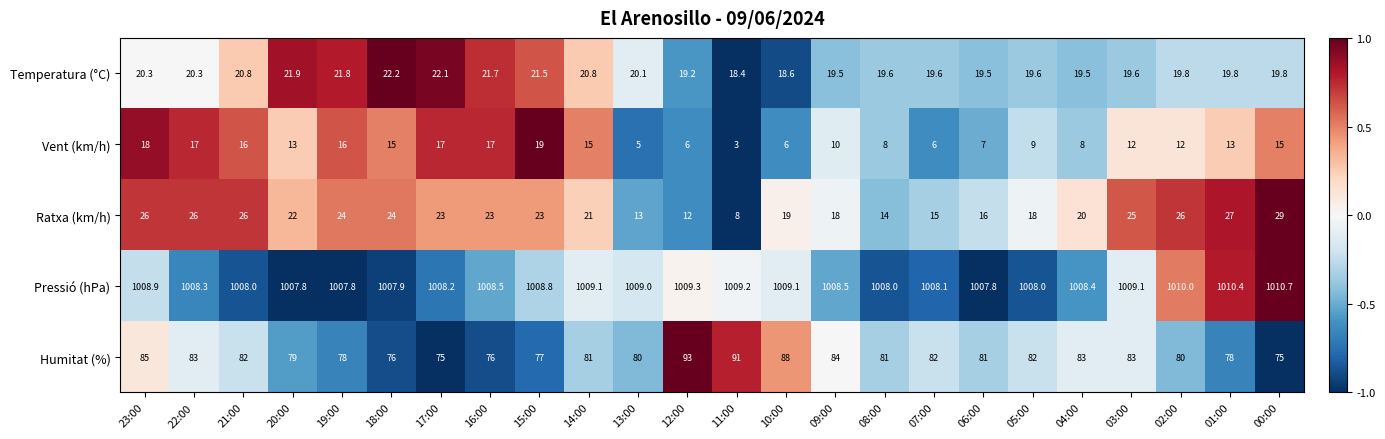

How many data points does each series have?

24